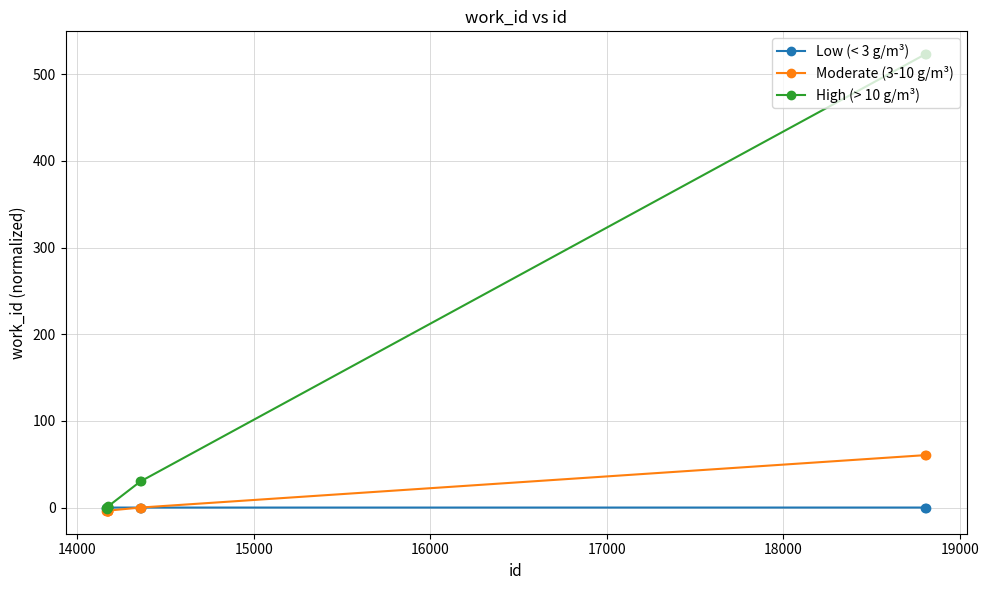

Which series has the widest spread of values?

High (> 10 g/m³)